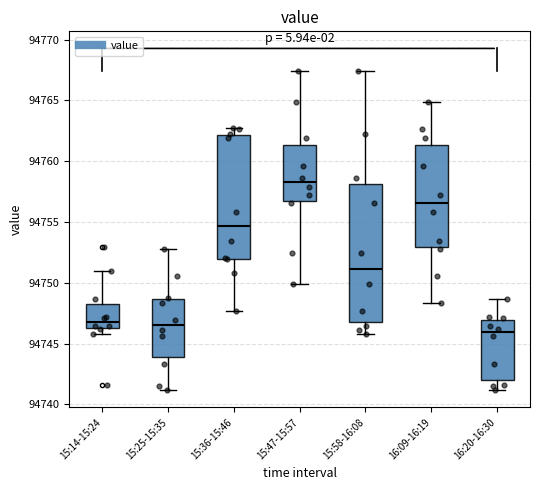

Comparing the boxes themselves (not the whiskers), which one is the tallest?

15:58-16:08